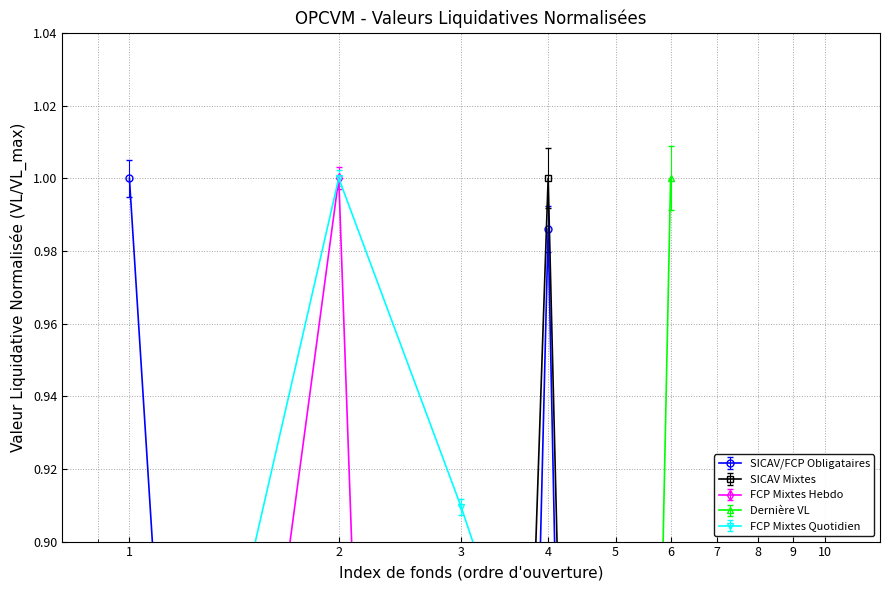

In SICAV/FCP Obligataires, how many points are lower than both neighbors (excluding endpoints)?

1